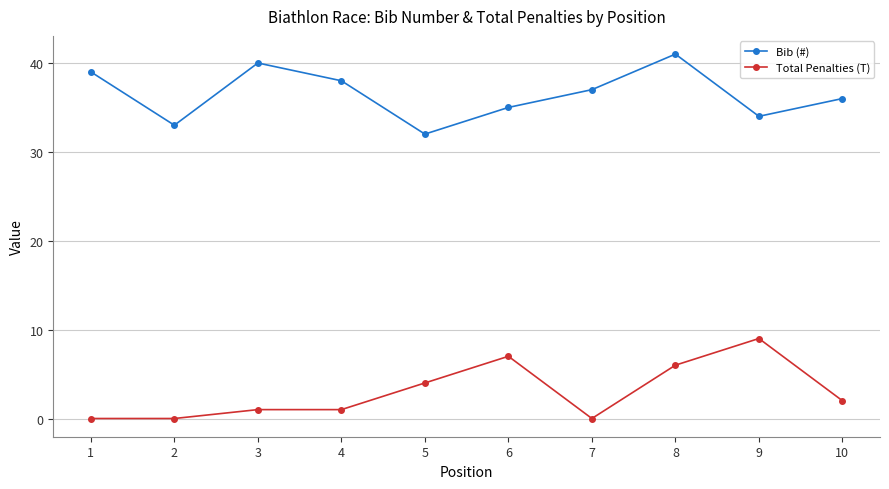

What is the difference between the highest and lowest values at 6?

28